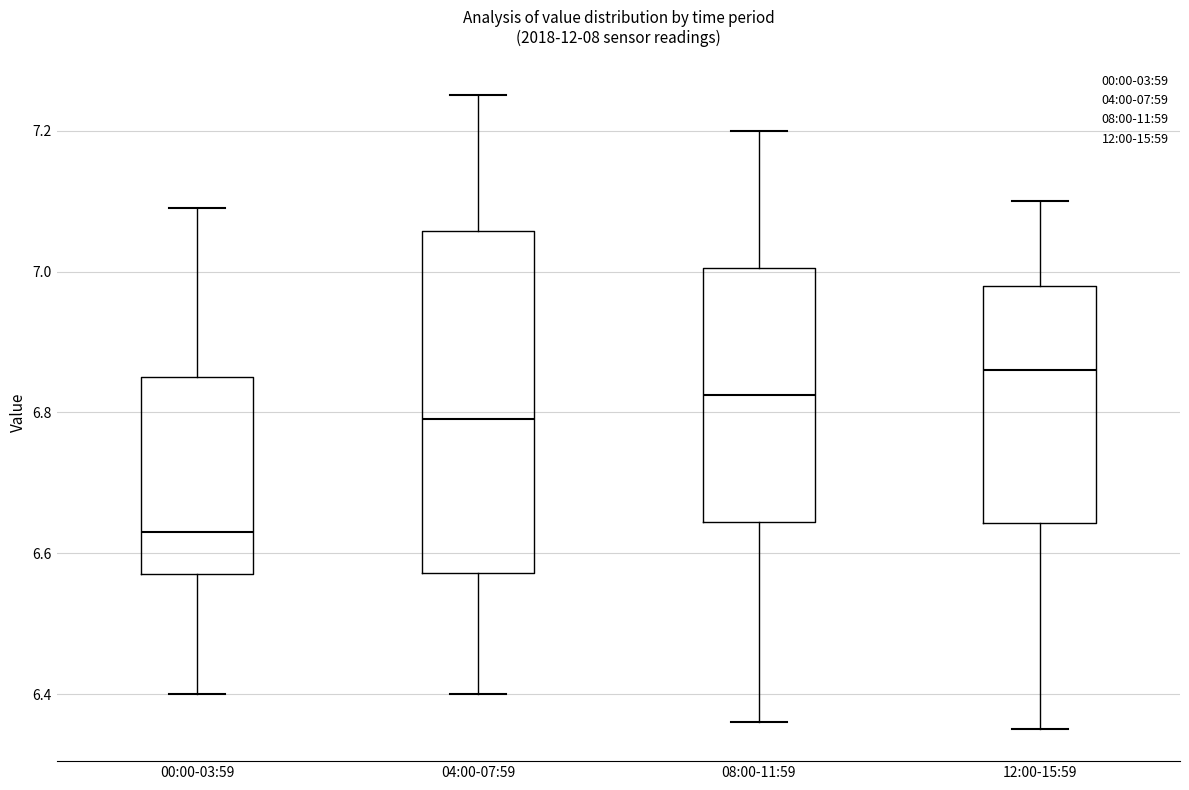

Reading left to right, read every box against the y-axis: the position of its median line, the range the box covers, and the ends of its whiskers. The values are not printed on the chart, so give them approximately, as read against the axis.

00:00-03:59: median 6.64, box 6.58 to 6.86, whiskers 6.40 to 7.10
04:00-07:59: median 6.80, box 6.58 to 7.06, whiskers 6.40 to 7.26
08:00-11:59: median 6.82, box 6.64 to 7.00, whiskers 6.36 to 7.20
12:00-15:59: median 6.86, box 6.64 to 6.98, whiskers 6.36 to 7.10